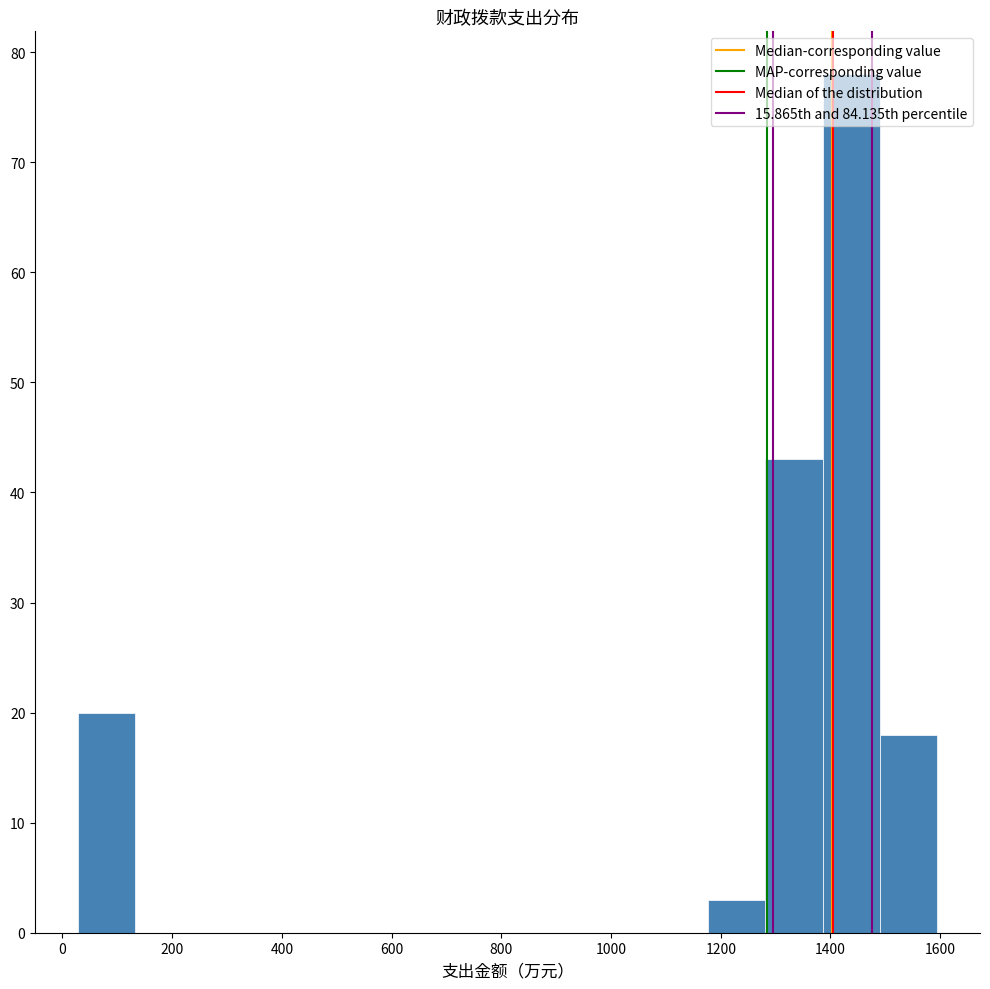

Which range on the x-axis has the tallest bar?

1380 to 1480